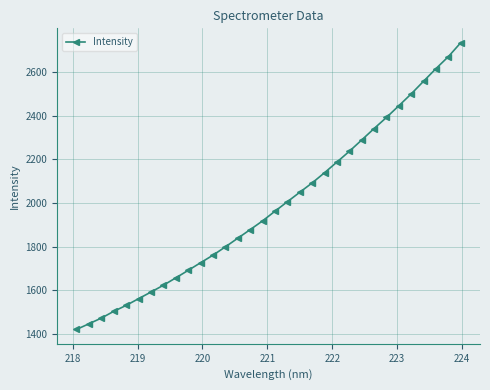

True or false: there are more than 2 points higher than both neighbors.

False